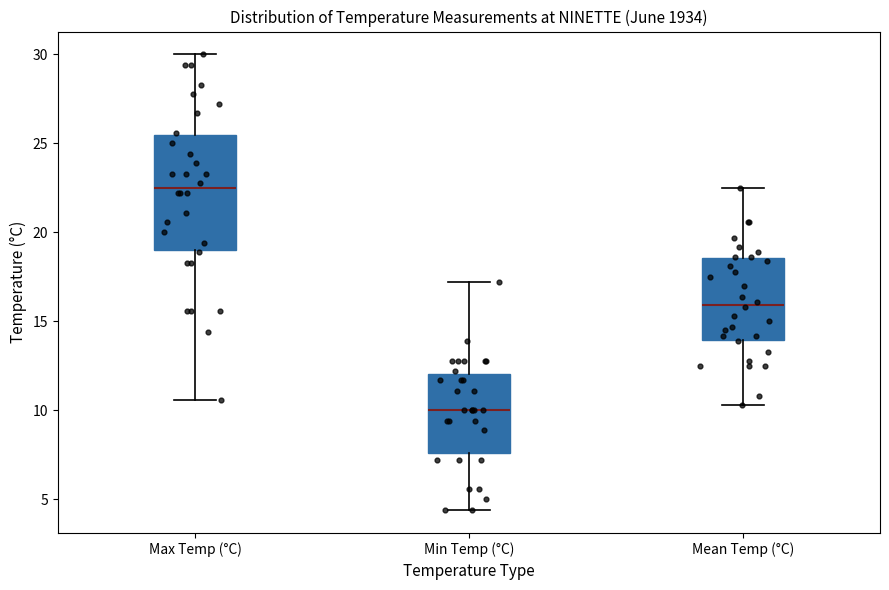

Which box has the lowest median line?

Min Temp (°C)